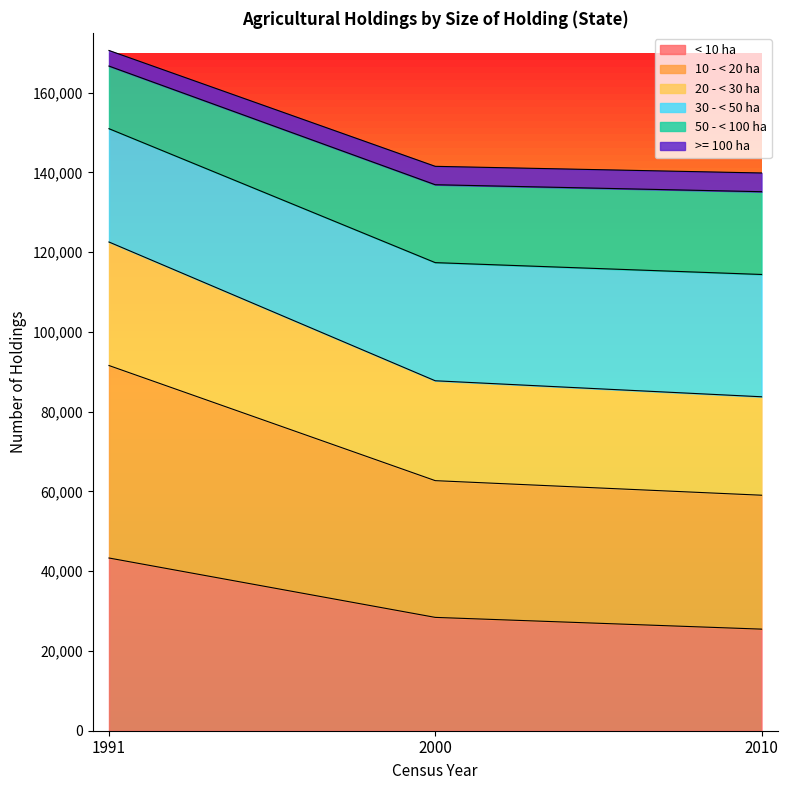

What is the difference between the highest and lowest values at 2000?

113108